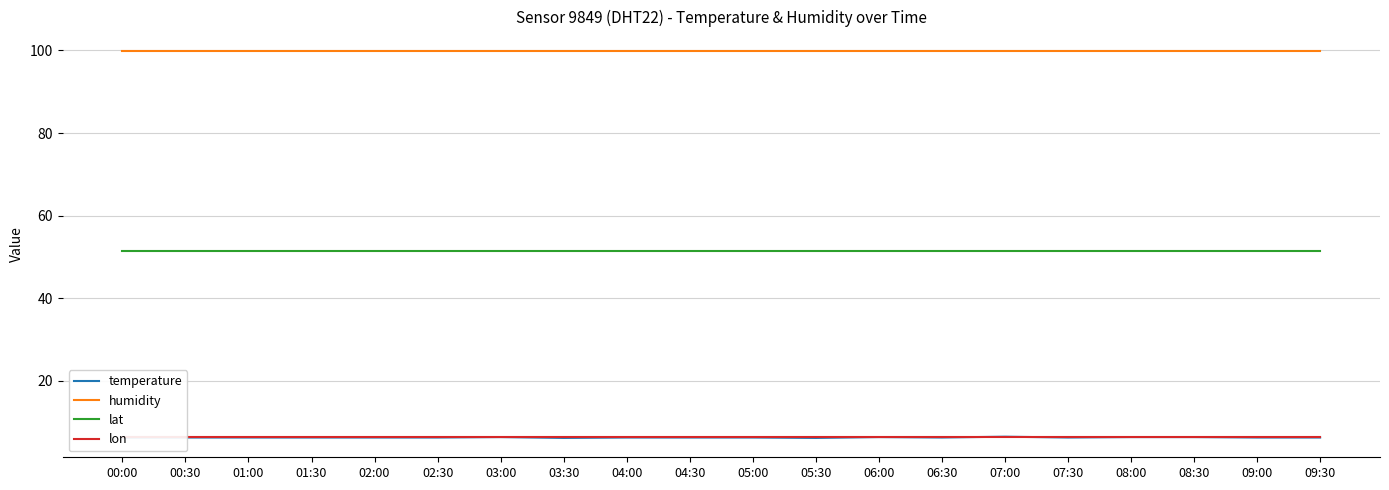

Which series has the widest spread of values?

temperature